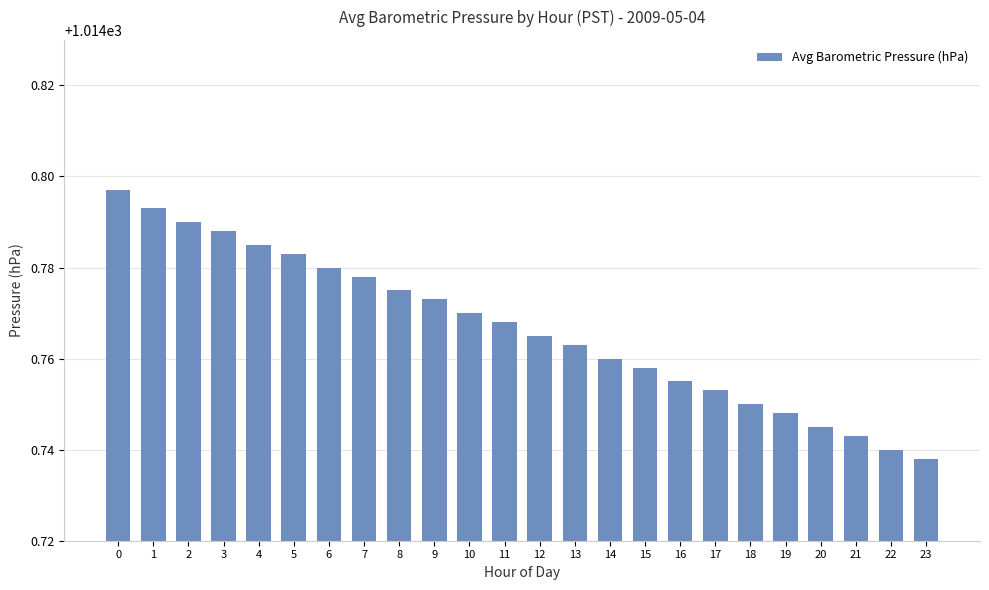

True or false: the data shows 1749.7 at 20.

False